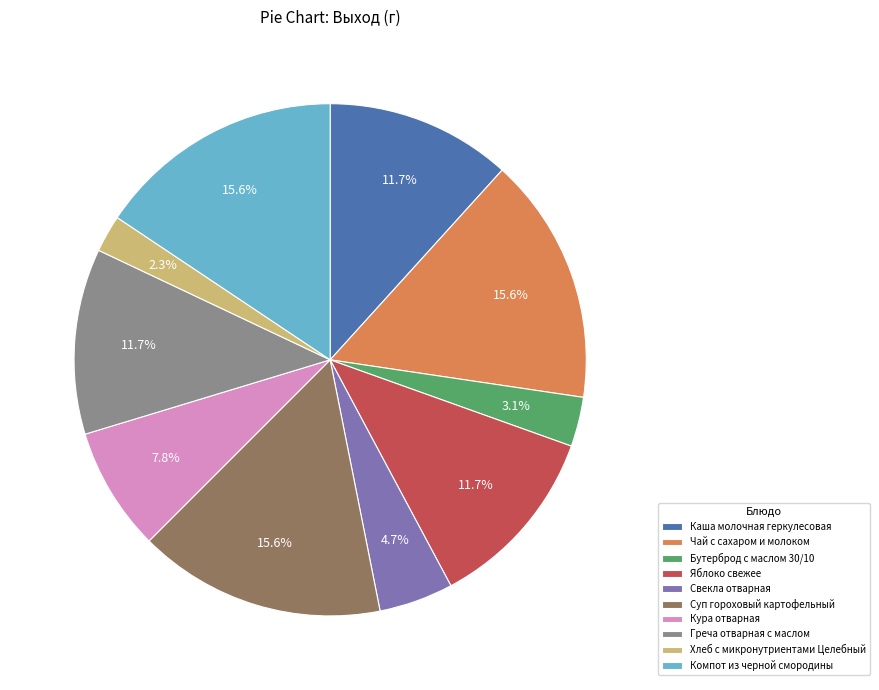

What is the ratio of the value at Греча отварная с маслом to the value at Каша молочная геркулесовая?

1.0